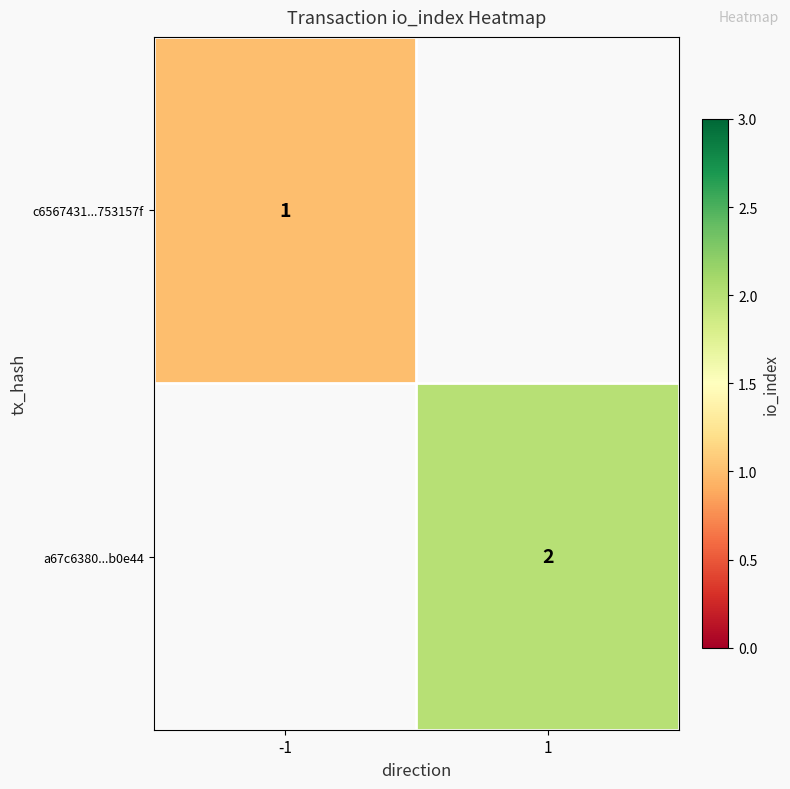

The c6567431...753157f series shows 1 at -1. True or false?

True